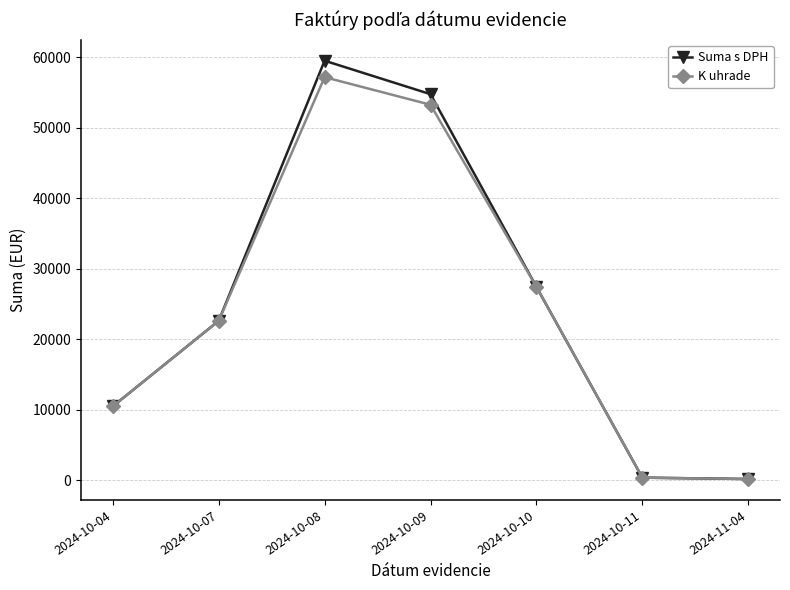

The value of K uhrade at 2024-10-10 is 27407.8. True or false?

True